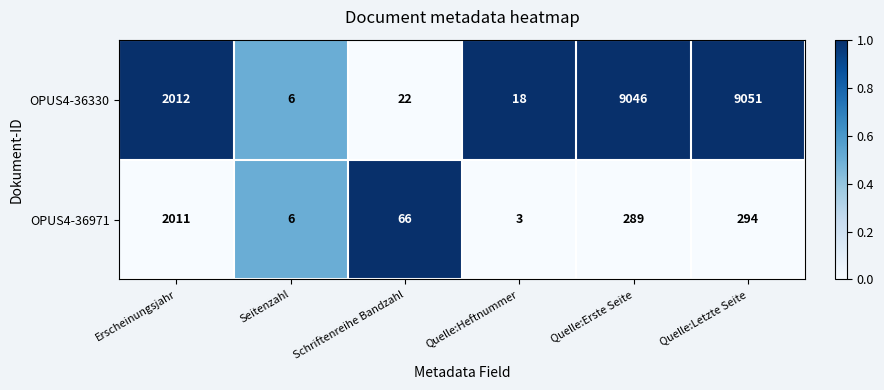

Which series has the largest range (max minus min)?

OPUS4-36330